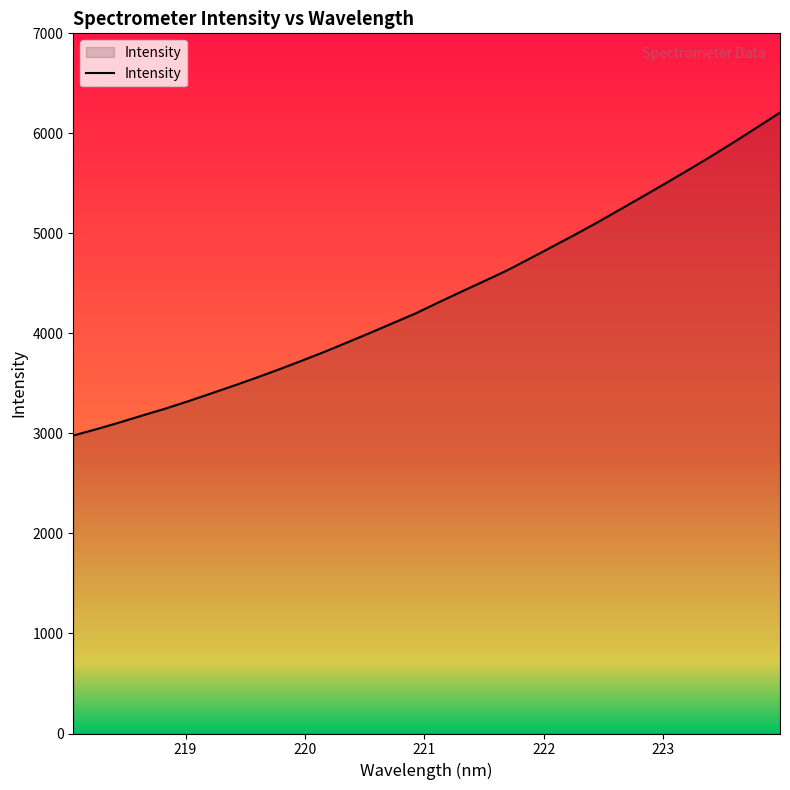

How many distinct data groups are displayed?

1